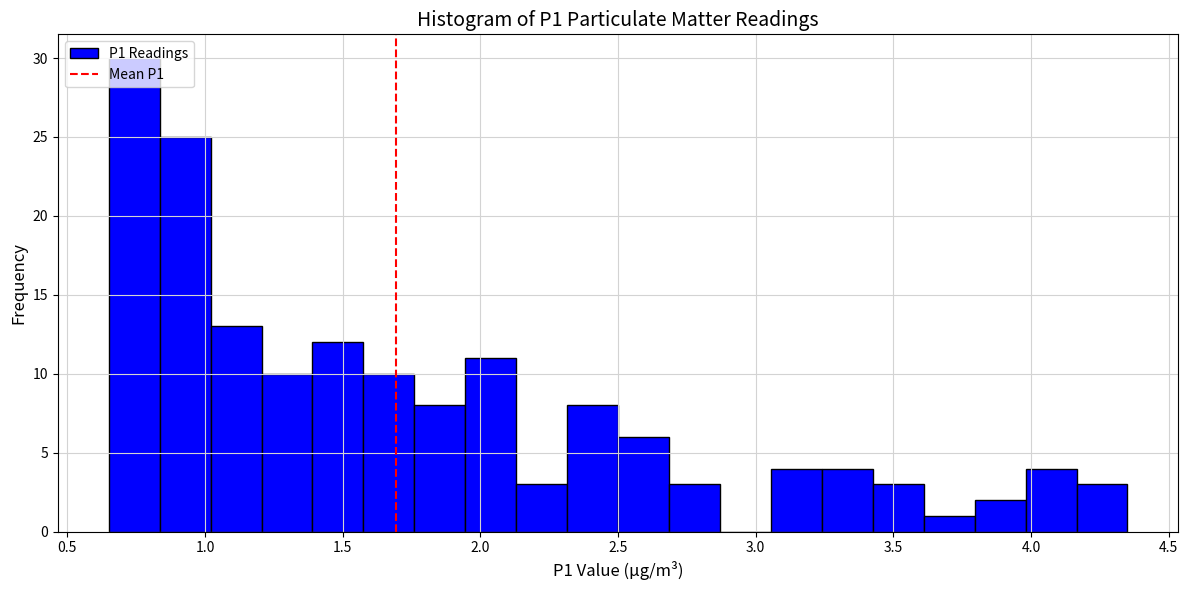

Around what value on the x-axis is the tallest bar? Give the approximate position of its centre, as read against the axis.

0.75